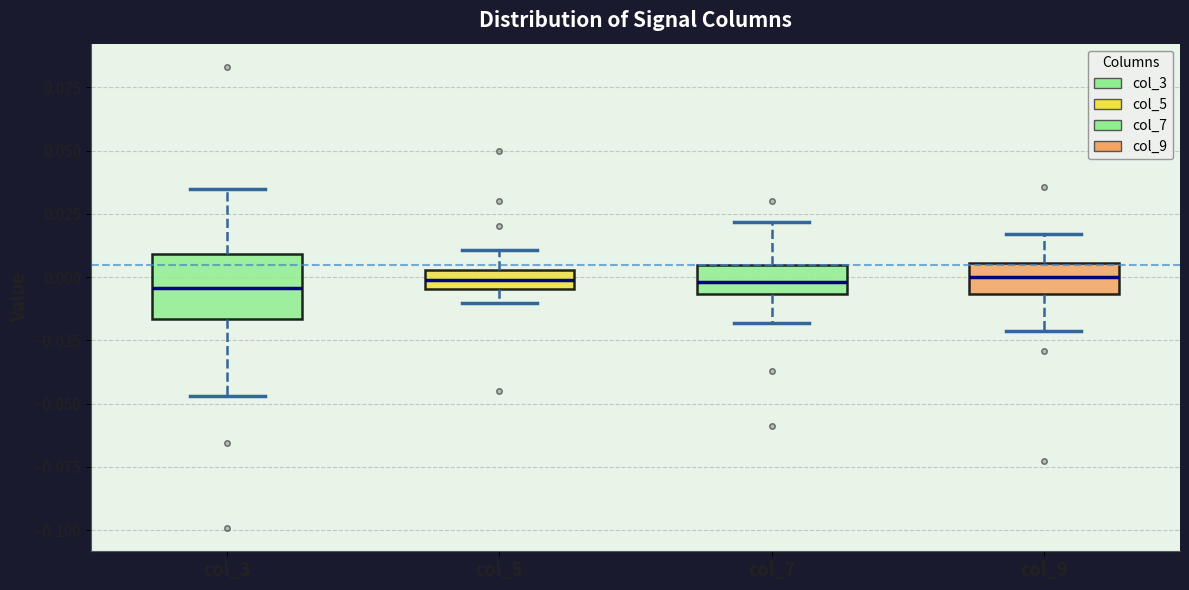

Reading left to right, read every box against the y-axis: the position of its median line, the range the box covers, and the ends of its whiskers. The values are not printed on the chart, so give them approximately, as read against the axis.

col_3: median -0.005, box -0.015 to 0.010, whiskers -0.045 to 0.035
col_5: median 0.000, box -0.005 to 0.005, whiskers -0.010 to 0.010
col_7: median 0.000, box -0.005 to 0.005, whiskers -0.020 to 0.020
col_9: median 0.000, box -0.005 to 0.005, whiskers -0.020 to 0.015